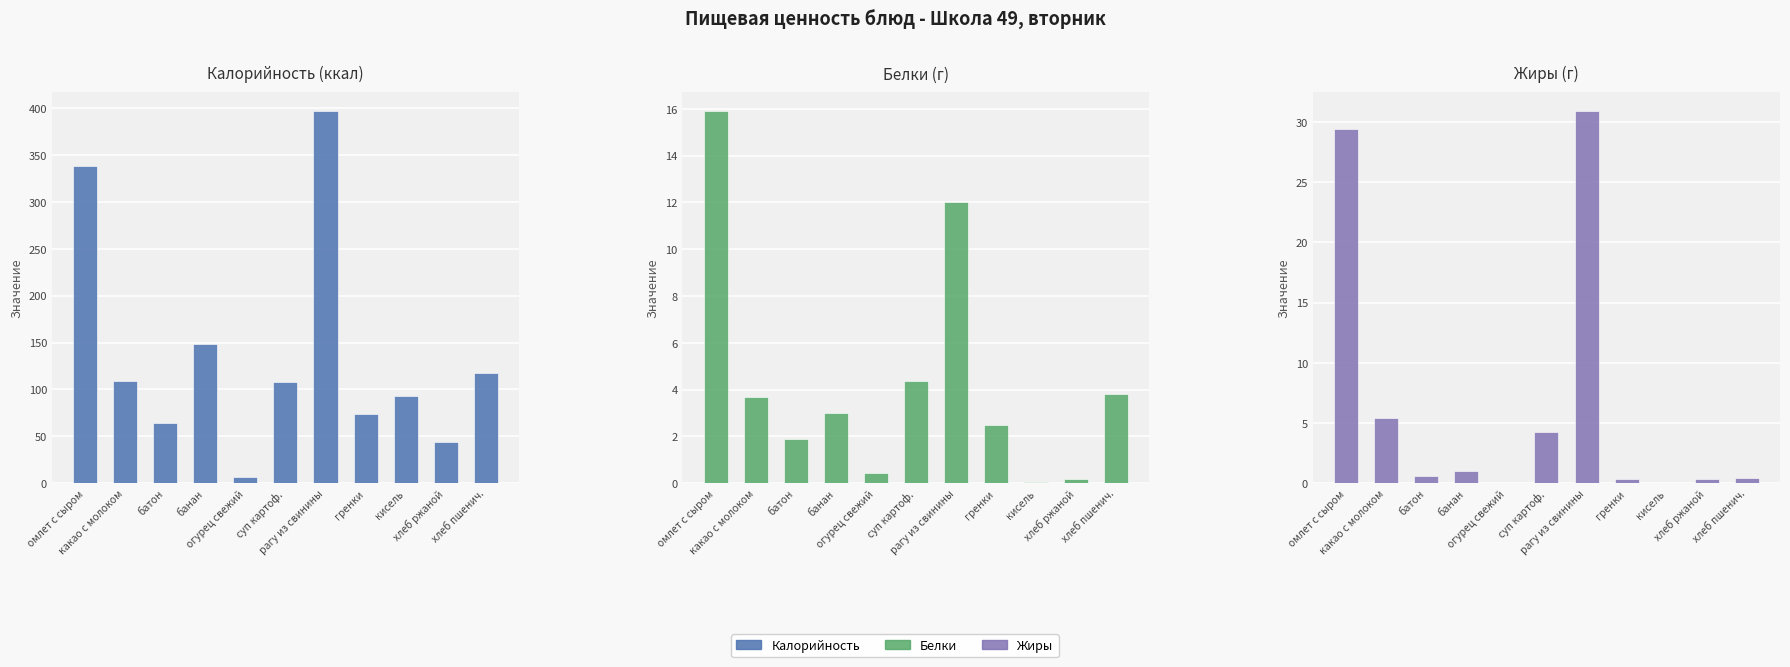

Reading left to right, what are all the values shown in this chart?

Калорийность: 338.4	108.9	64.4	148.9	6.8	108.5	396.9	73.6	92.8	44.0	117.2
Белки: 15.9	3.7	1.9	3.0	0.4	4.4	12.0	2.5	0.1	0.2	3.8
Жиры: 29.4	5.4	0.6	1.0	0.1	4.2	30.9	0.3	0.0	0.4	0.4